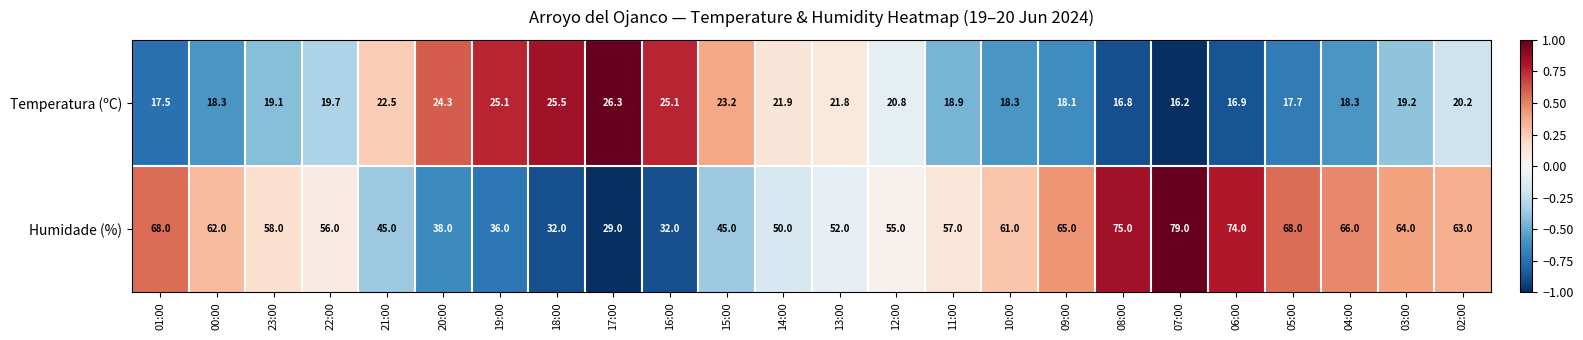

What is the difference between the Humidade (%) values at 16:00 and 19:00?

4.0